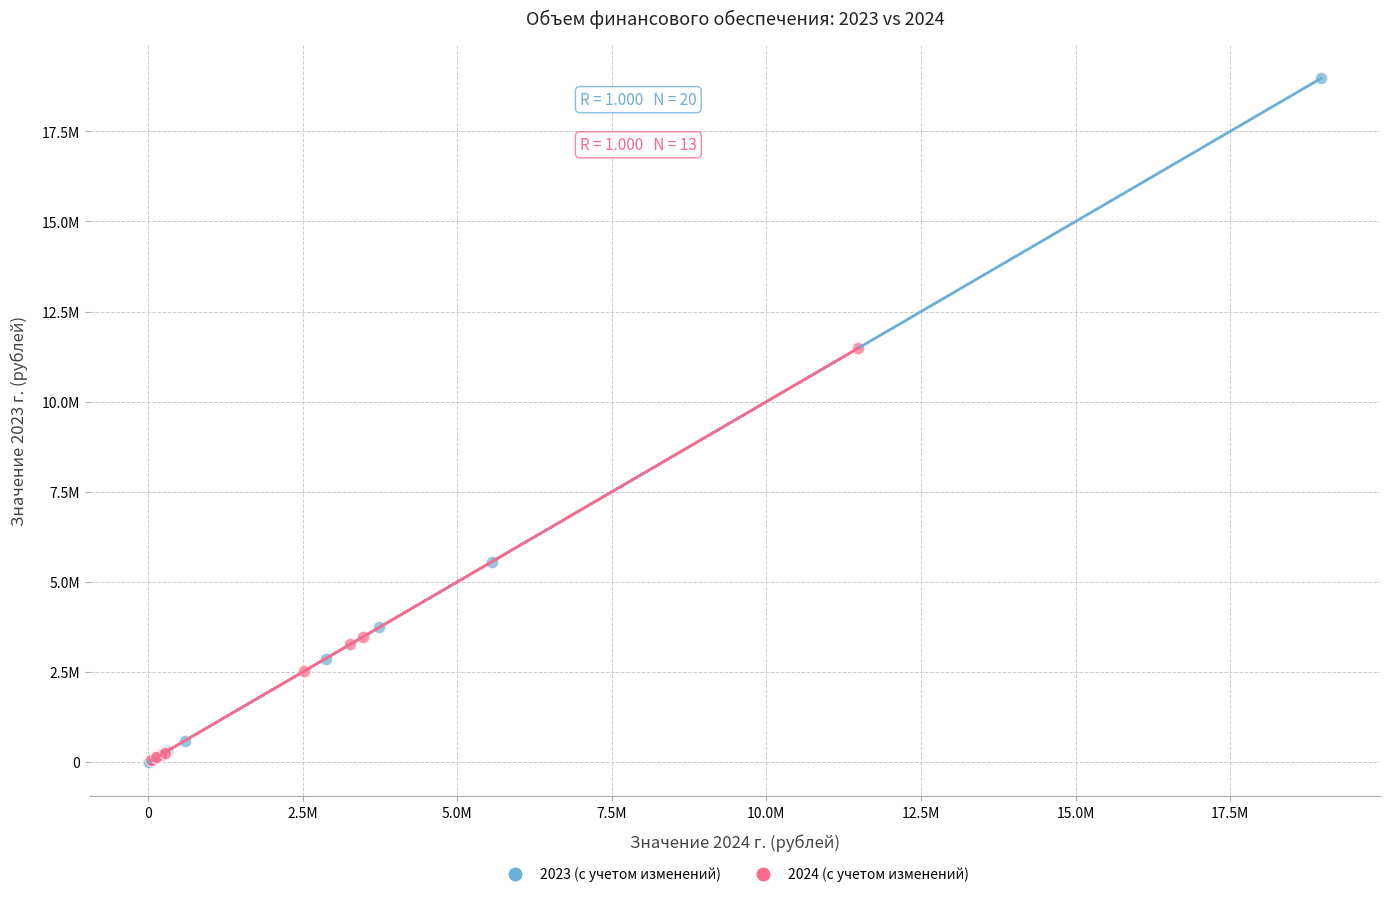

What are all the series names shown in the legend?

2023 (с учетом изменений), 2024 (с учетом изменений)